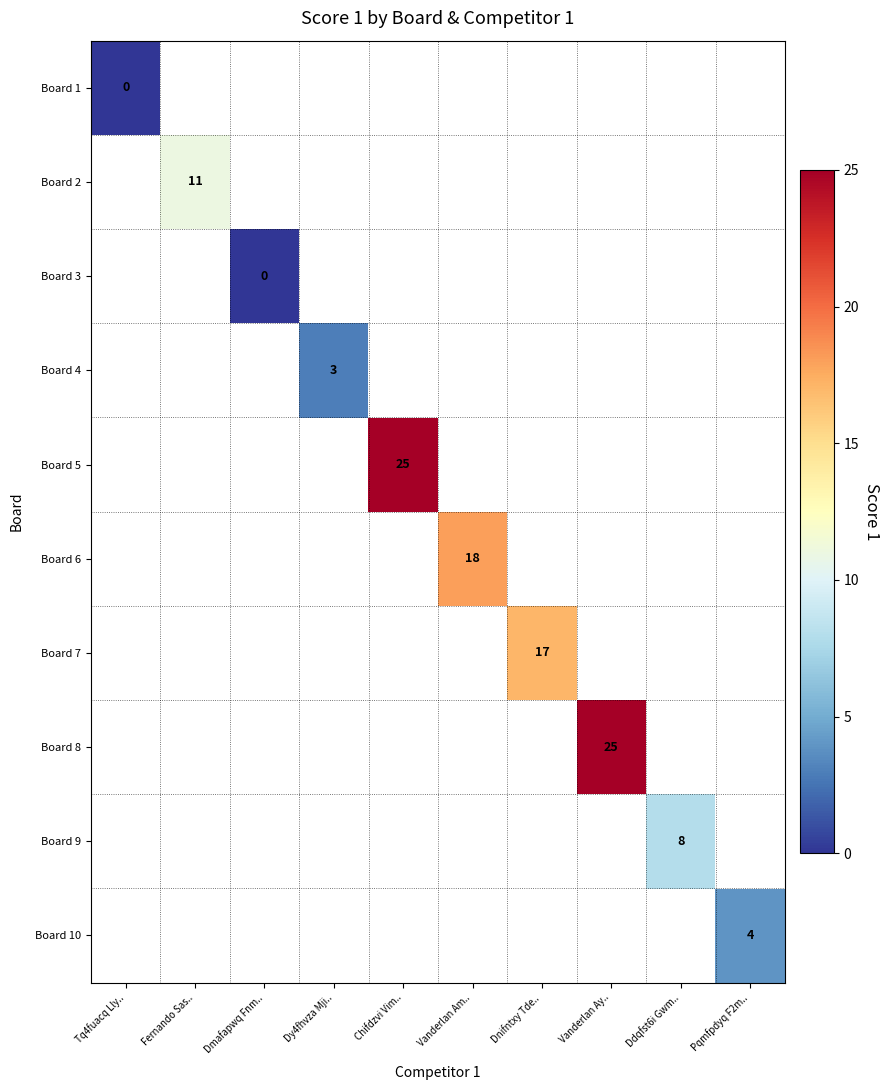

Is it true that Board 10 equals 7 at Pqmfpdyq F2m..?

False